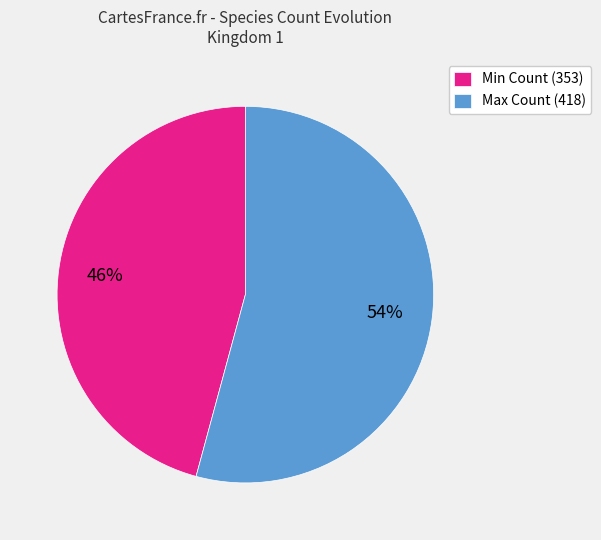

To the nearest percent, what percentage of the pie is Max Count (418)?

54%